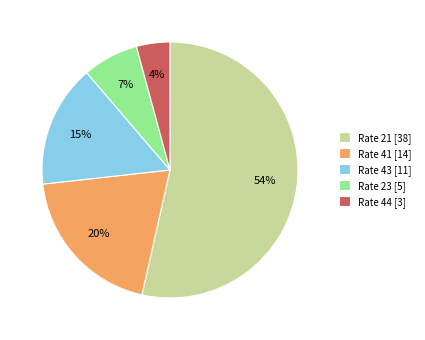

Is it true that Rate 23 [5] is 7% of the pie?

True